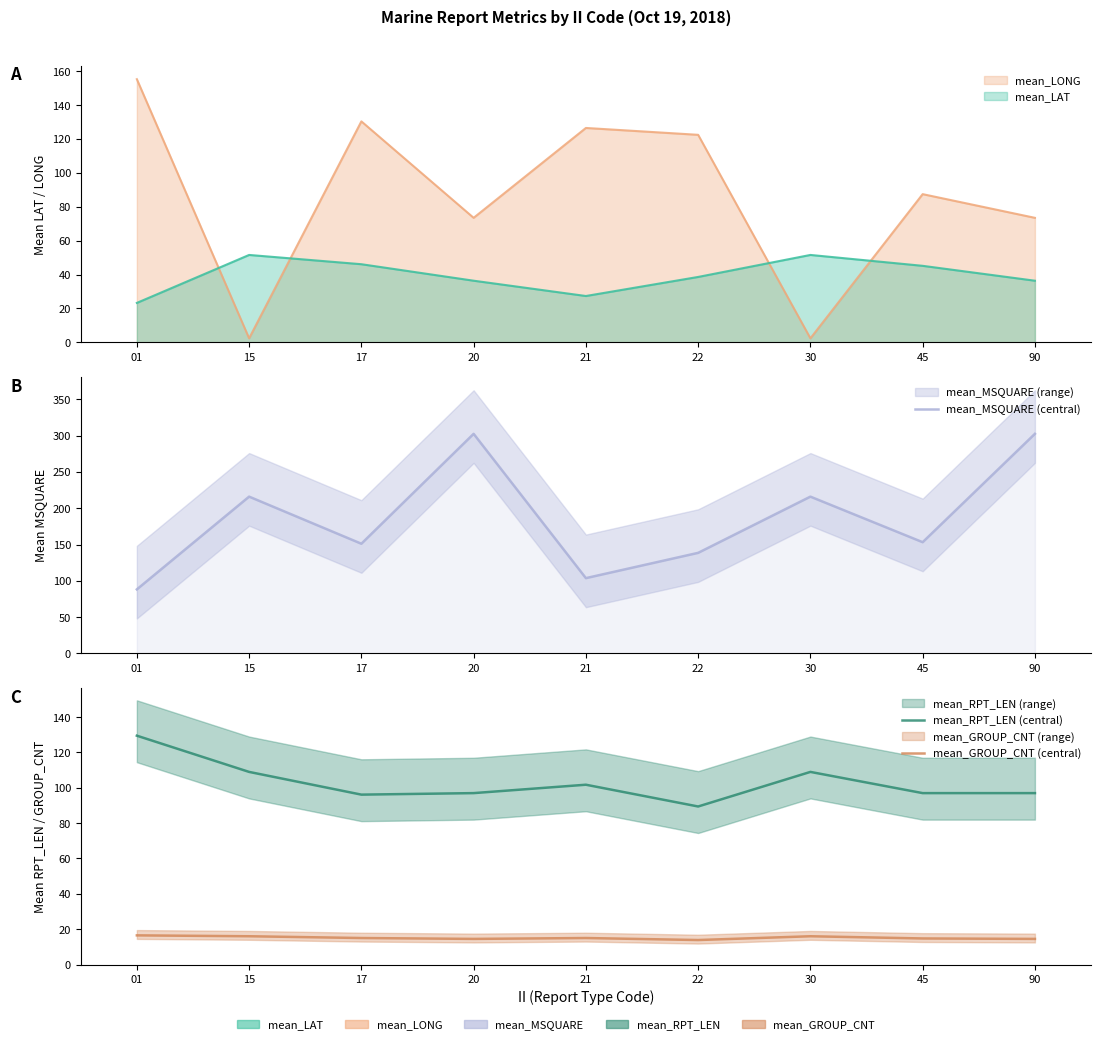

Rank the categories by mean_RPT_LEN (central) value from lowest to highest.

22, 17, 20, 45, 90, 21, 15, 30, 01